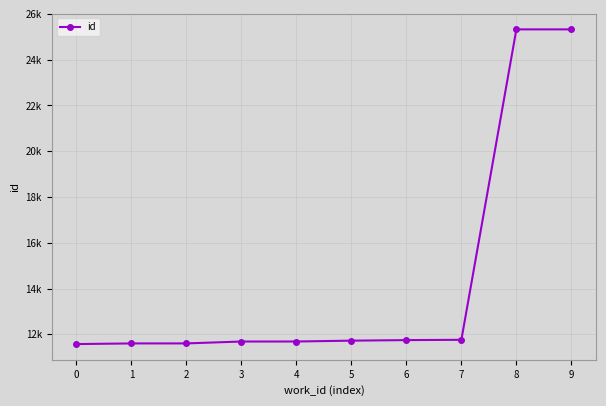

Rank the categories by value from highest to lowest.

9, 8, 7, 6, 5, 4, 3, 2, 1, 0